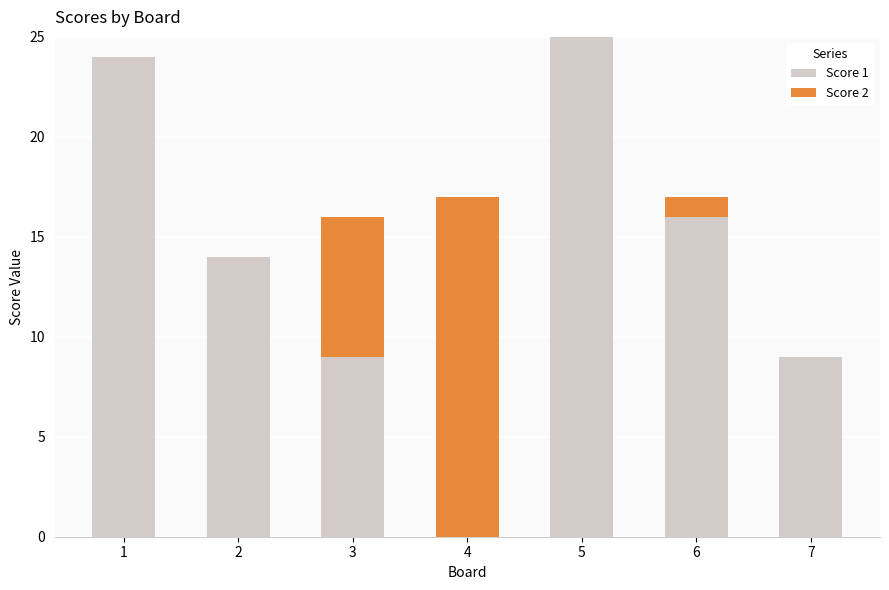

What is the total value across all series at 2?

14